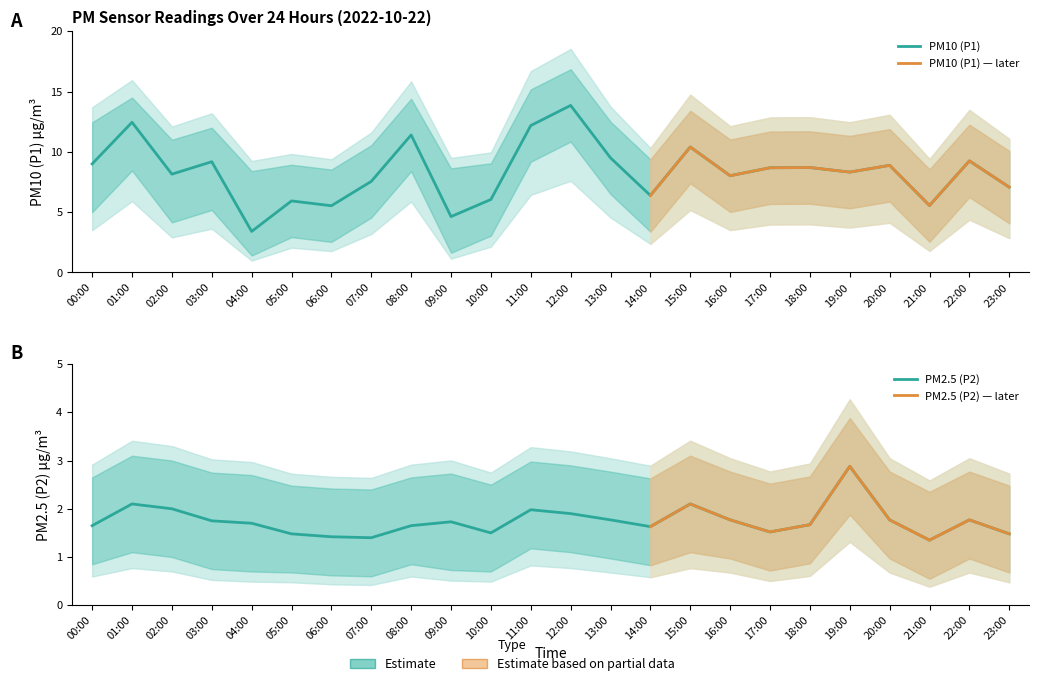

What is the difference between the highest and lowest values at 08:00?

9.8